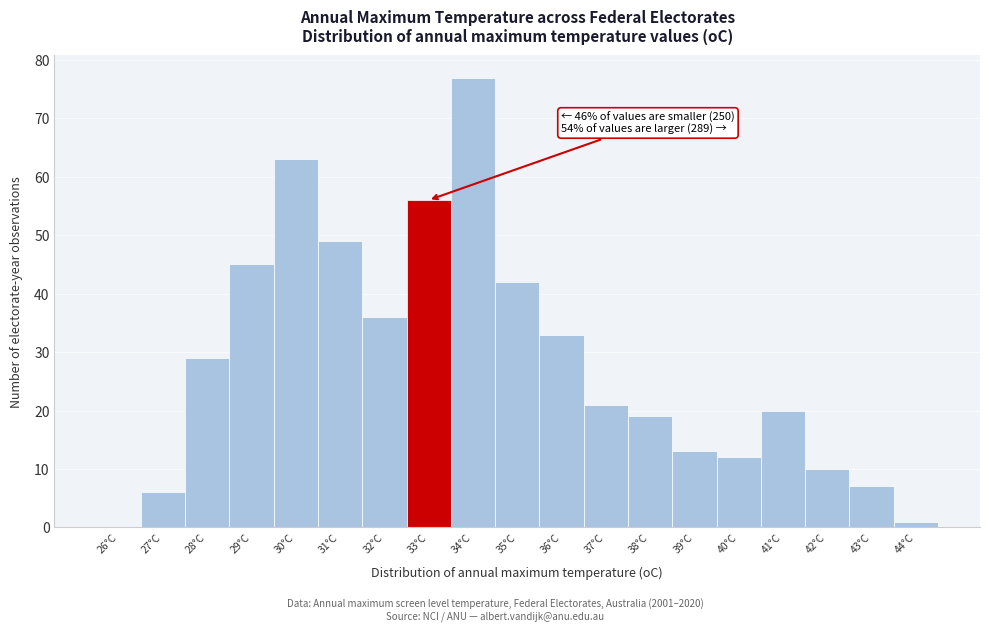

Reading right to left, transcribe all the data shown in this chart.

44°C=1	43°C=7	42°C=10	41°C=20	40°C=12	39°C=13	38°C=19	37°C=21	36°C=33	35°C=42	34°C=77	33°C=56	32°C=36	31°C=49	30°C=63	29°C=45	28°C=29	27°C=6	26°C=0